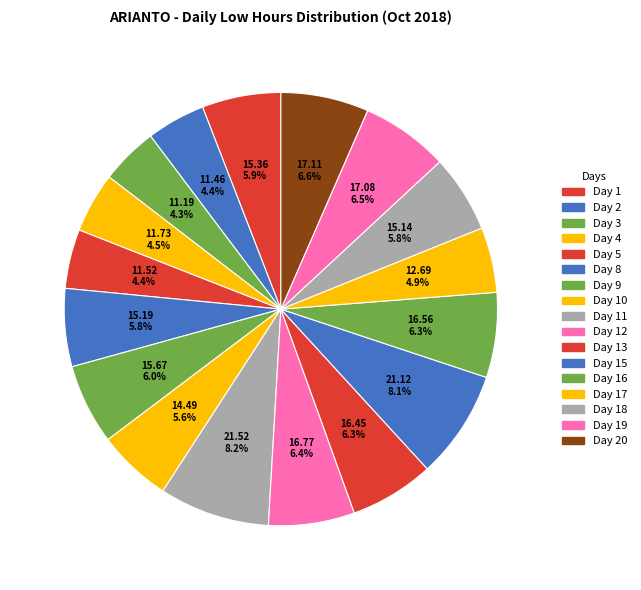

What is the largest slice in the pie chart?

Day 11